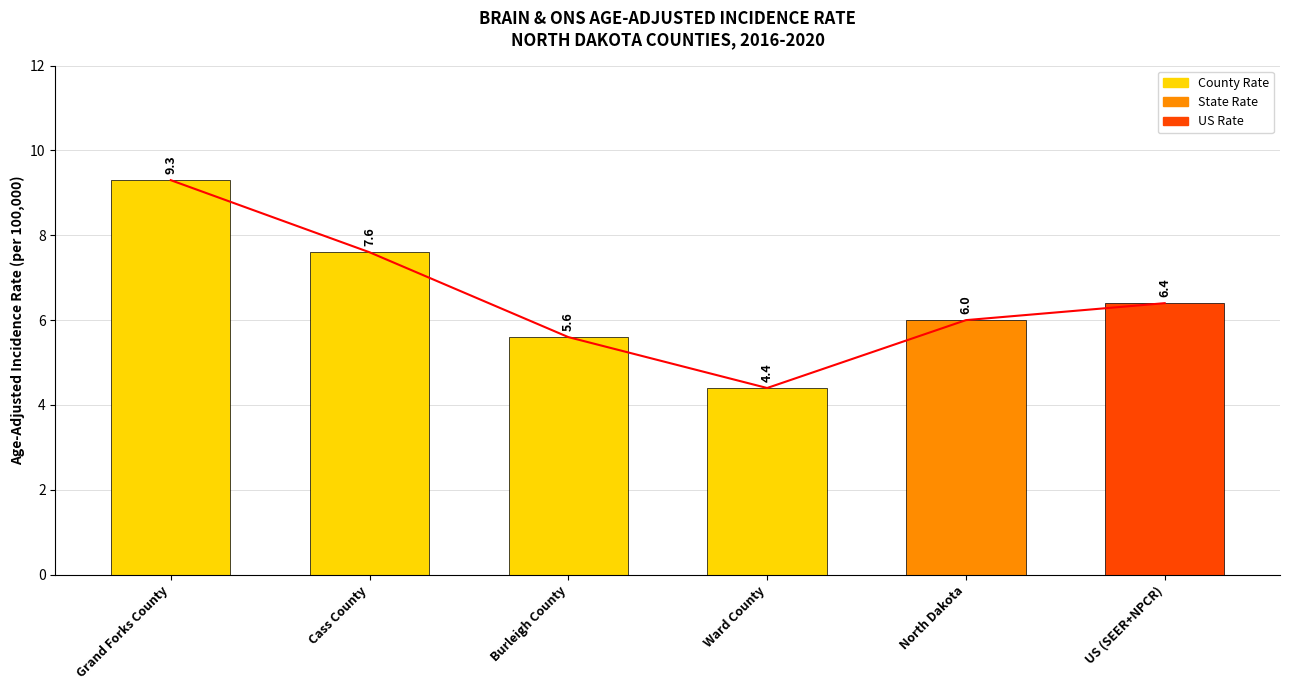

At which category does the chart reach its peak across all series?

Grand Forks County